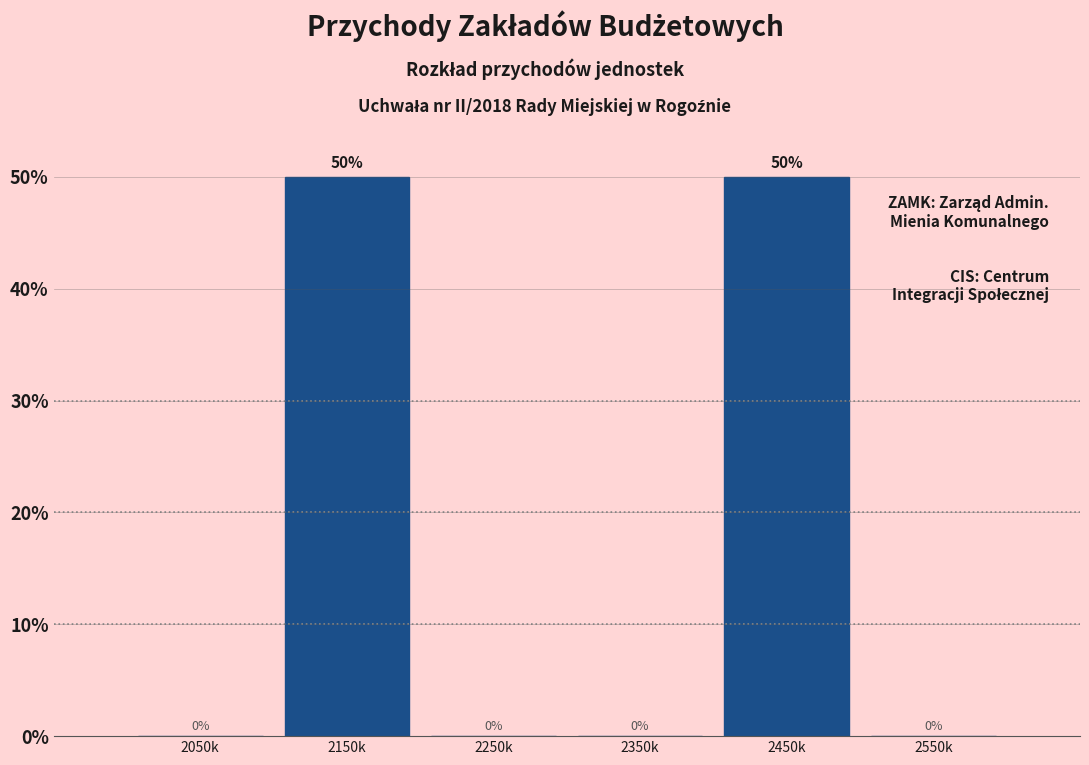

Reading left to right, extract all data points from this chart.

2050k=0	2150k=50	2250k=0	2350k=0	2450k=50	2550k=0